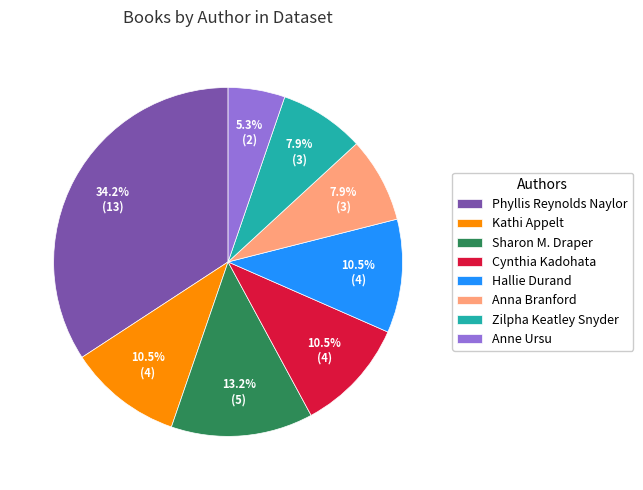

Which slice is the largest?

Phyllis Reynolds Naylor